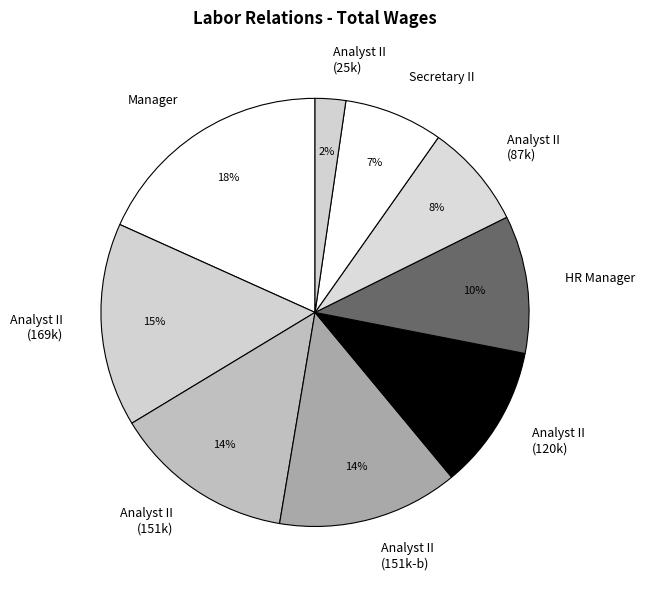

Which category has the smallest portion of the pie?

Analyst II (25k)